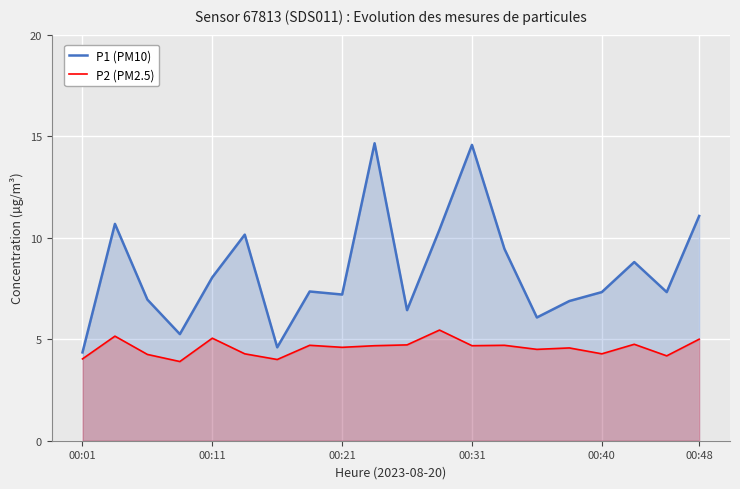

What is the difference between the maximum and minimum values in the P1 (PM10) series?

10.3